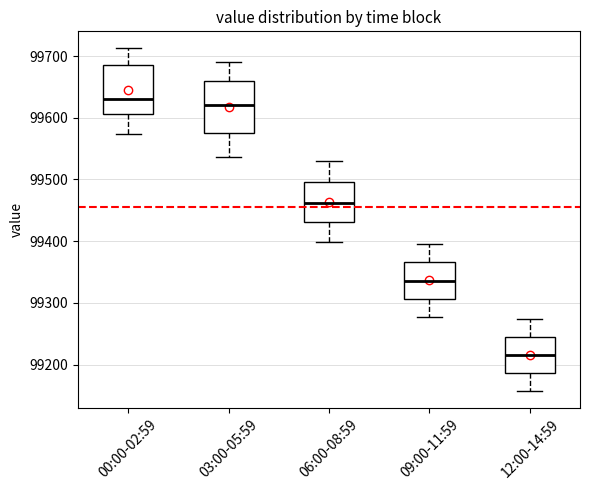

Which box has the lowest median line?

12:00-14:59